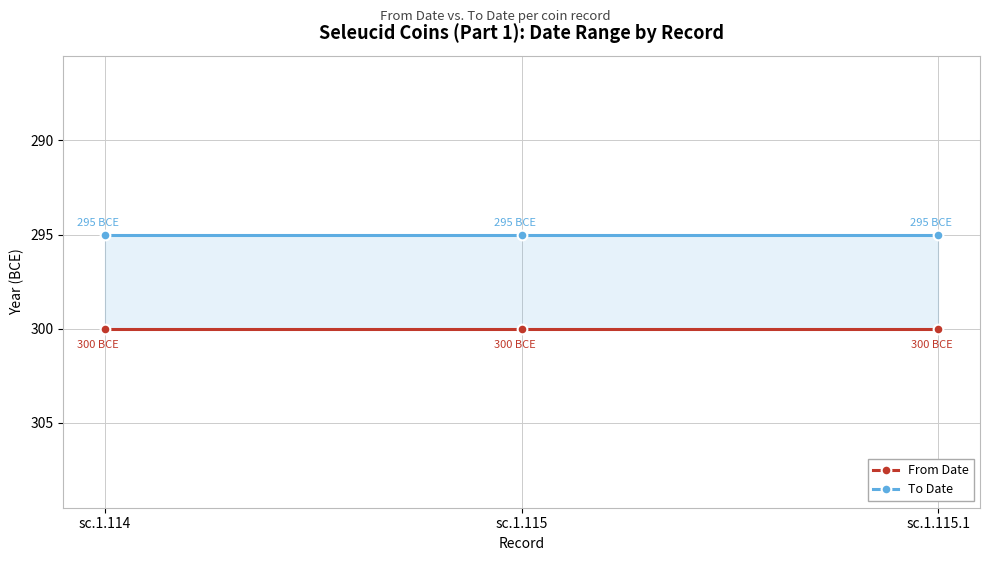

Reading left to right, extract all data points from this chart.

From Date: -300	-300	-300
To Date: -295	-295	-295